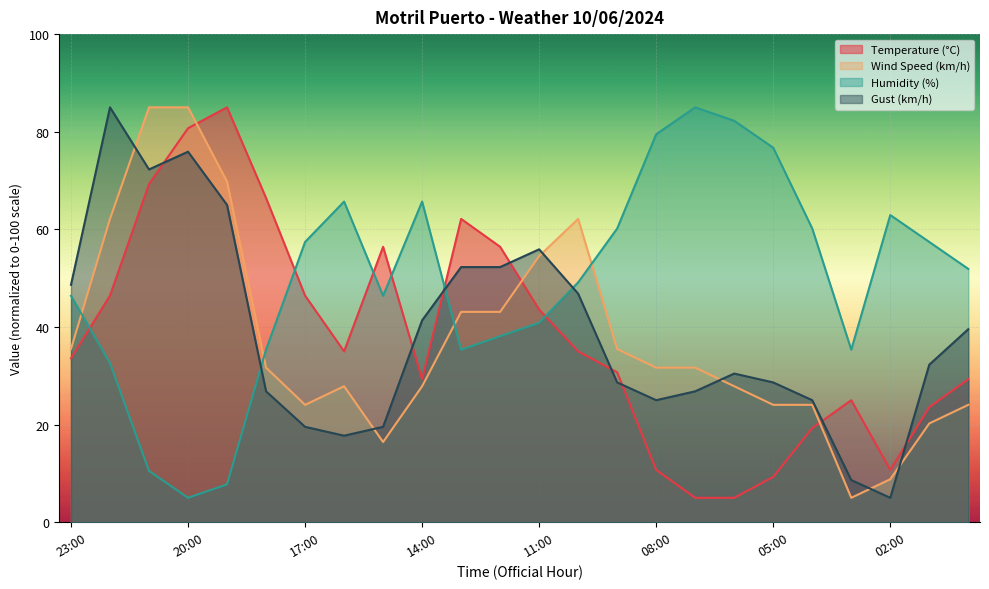

True or false: Wind Speed (km/h) has a value of 6.7 at 00:00.

False